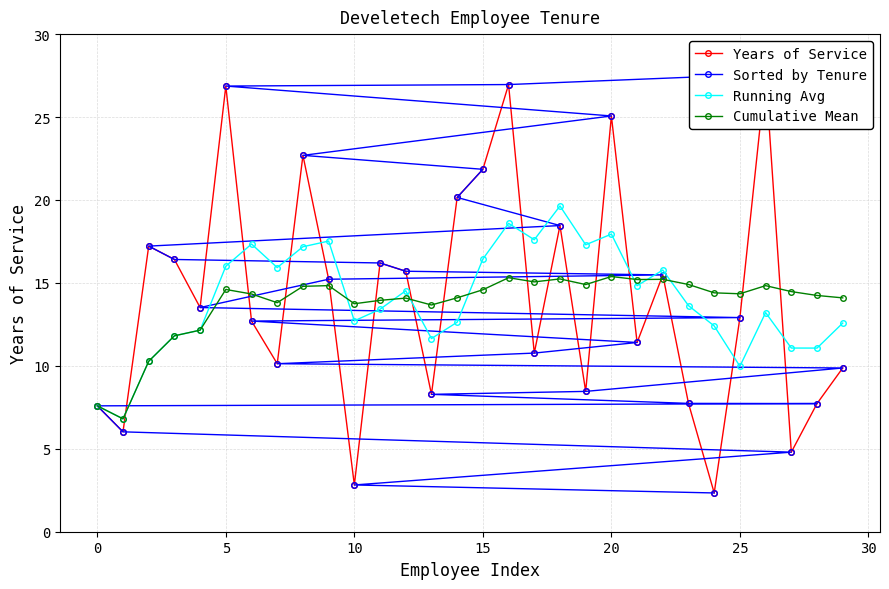

What is the highest value of the Running Avg series?

19.6